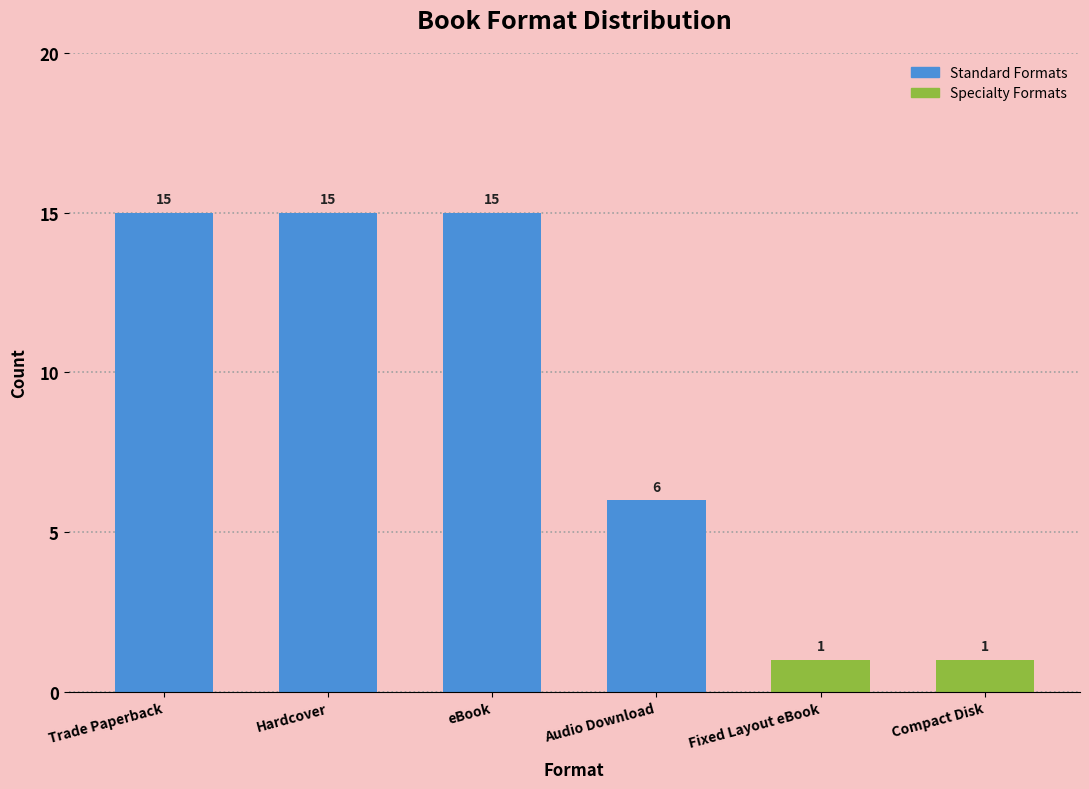

Reading left to right, what are all the values shown in this chart?

Trade Paperback=15	Hardcover=15	eBook=15	Audio Download=6	Fixed Layout eBook=1	Compact Disk=1